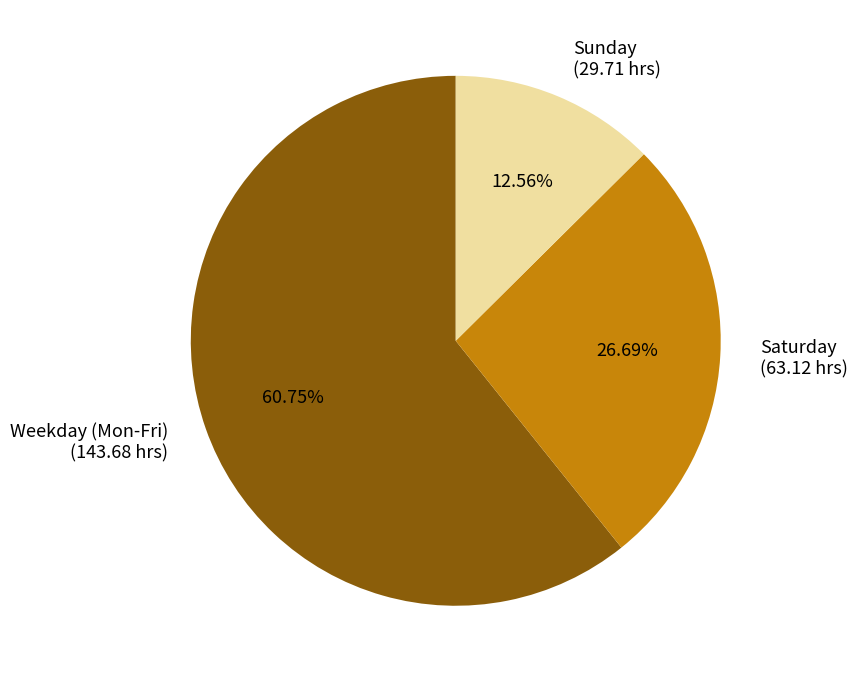

How many segments does this pie chart have?

3